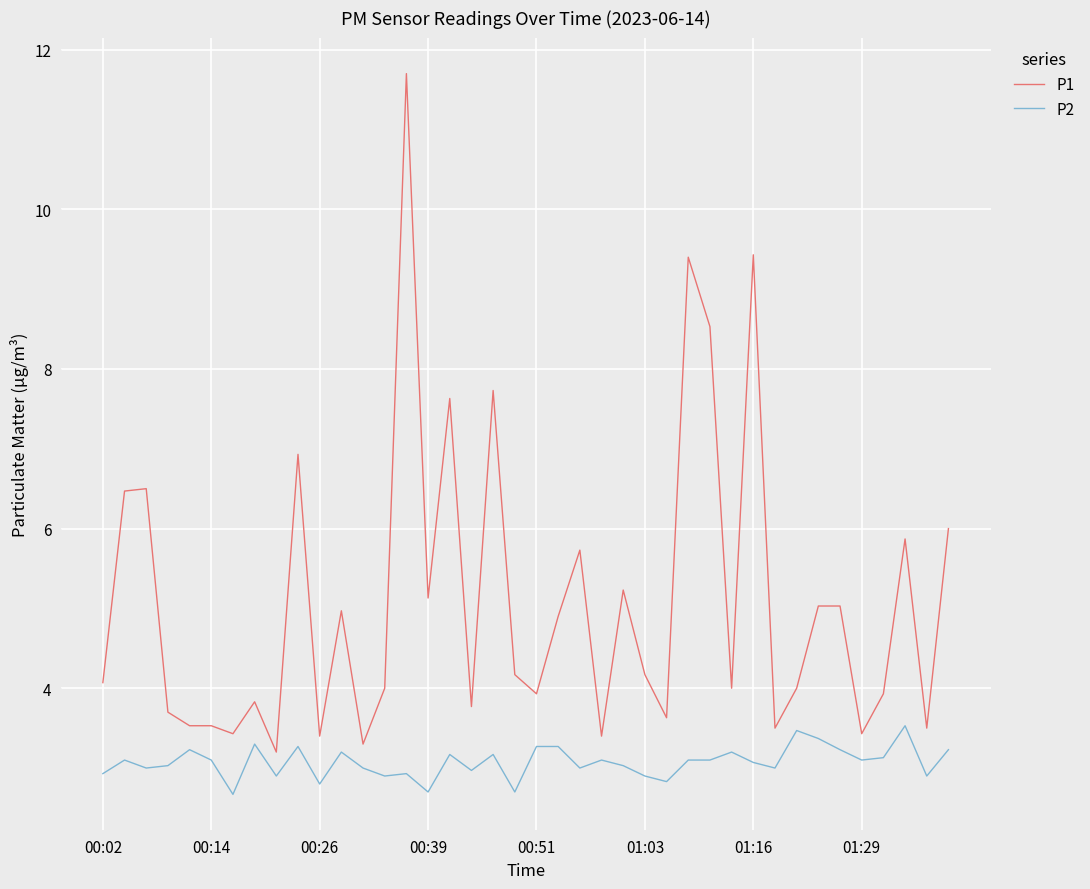

What is the maximum value shown in the chart?

11.7